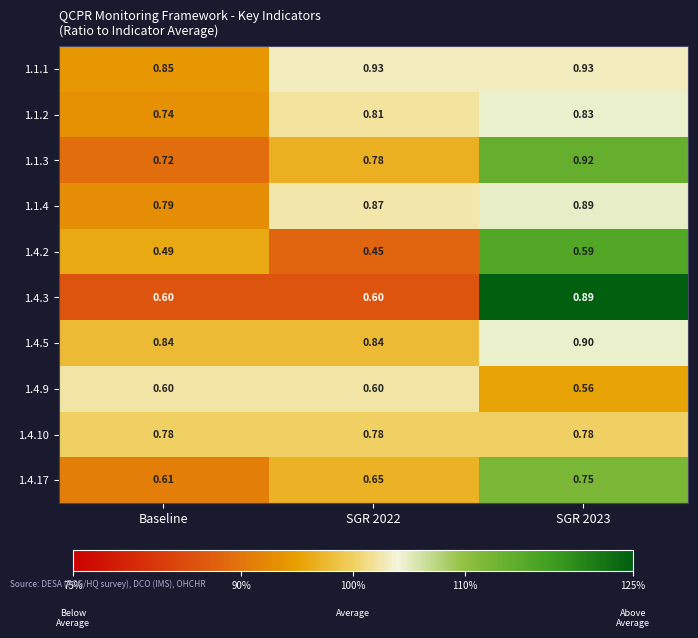

Where is 1.1.4 nearest to the value 0?

Baseline